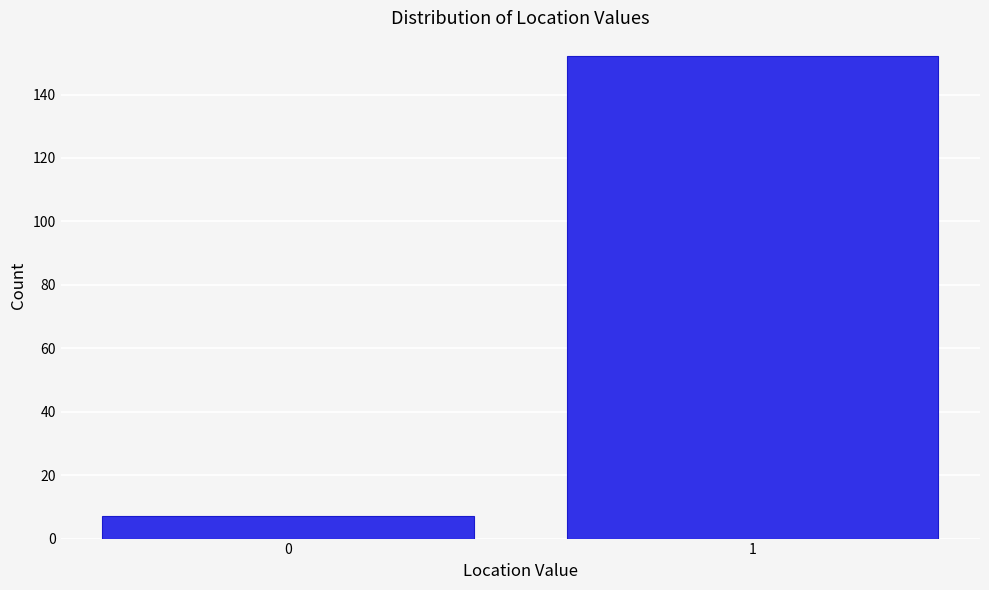

Reading left to right, what are all the values shown in this chart?

7	152